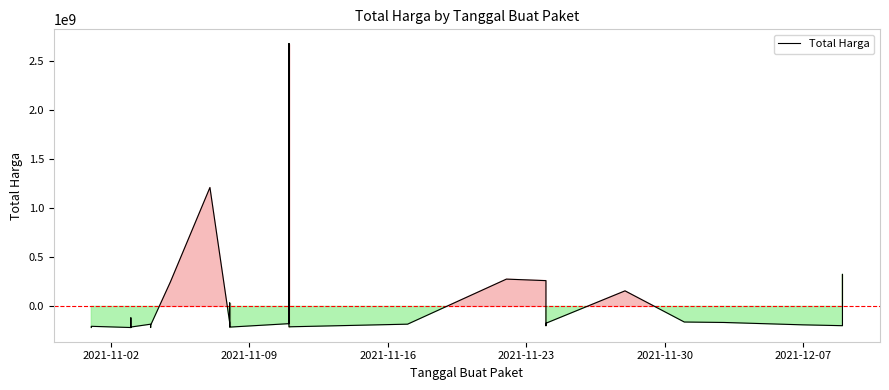

Count the number of data series in this chart.

1